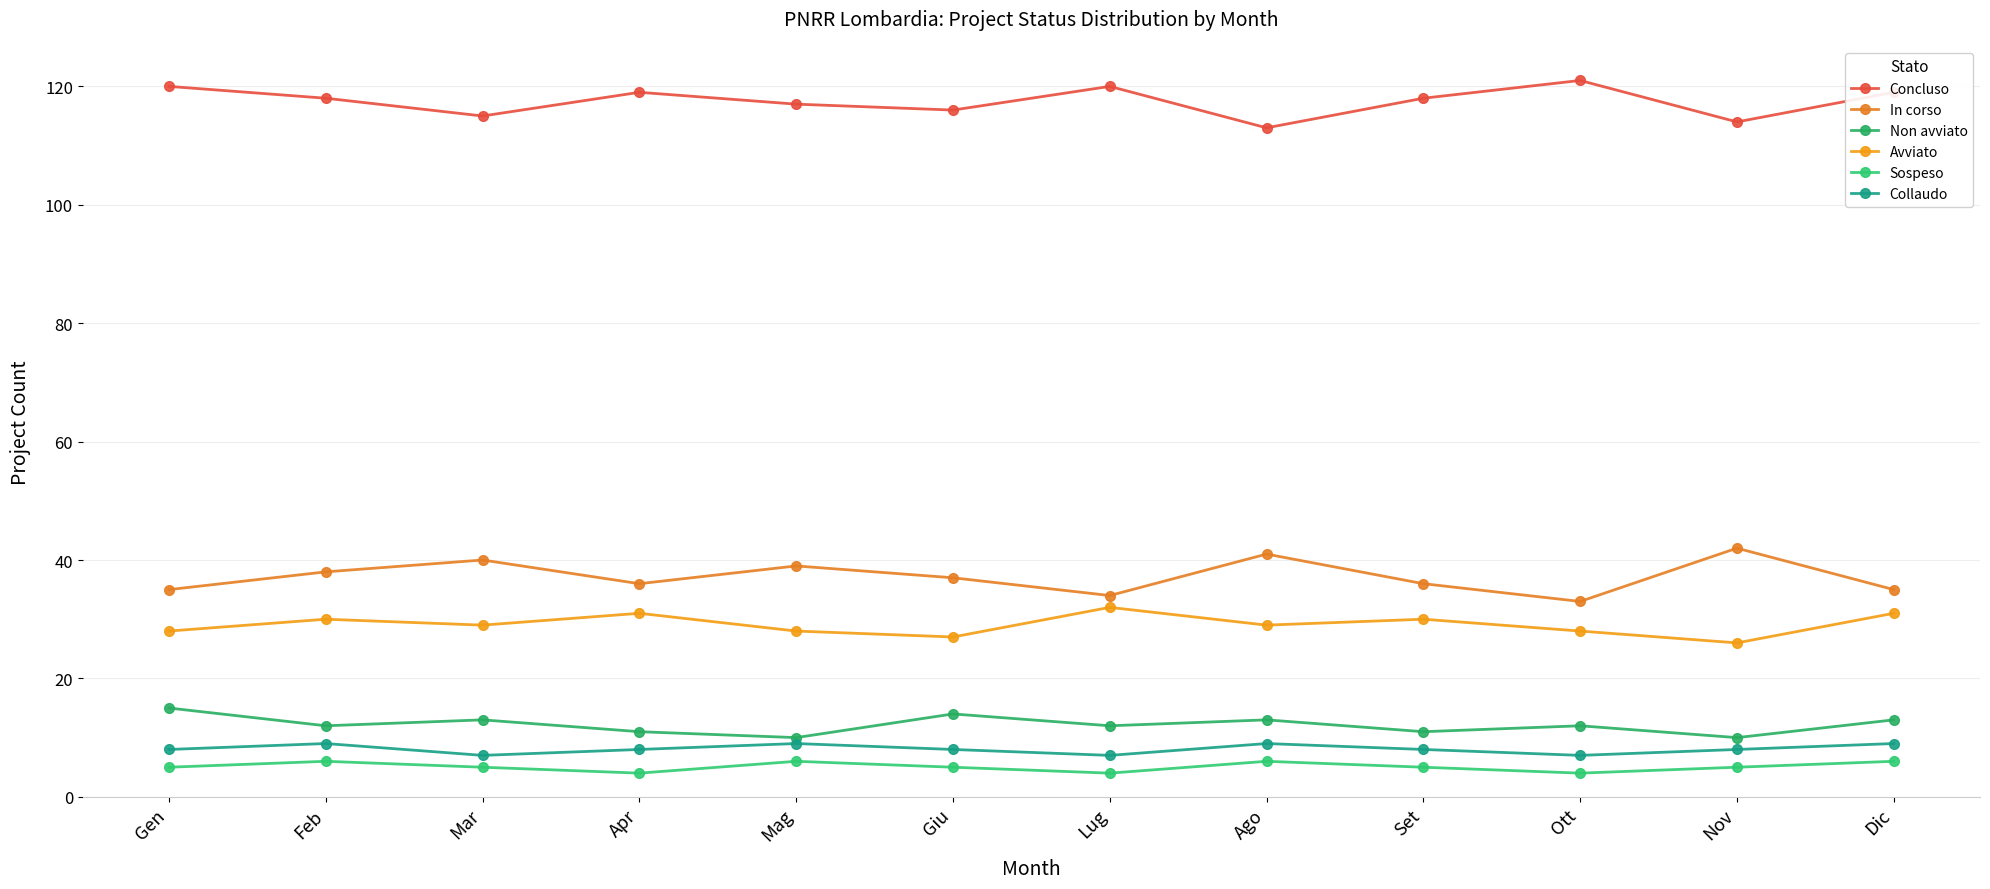

Which series has the largest total across all categories?

Concluso